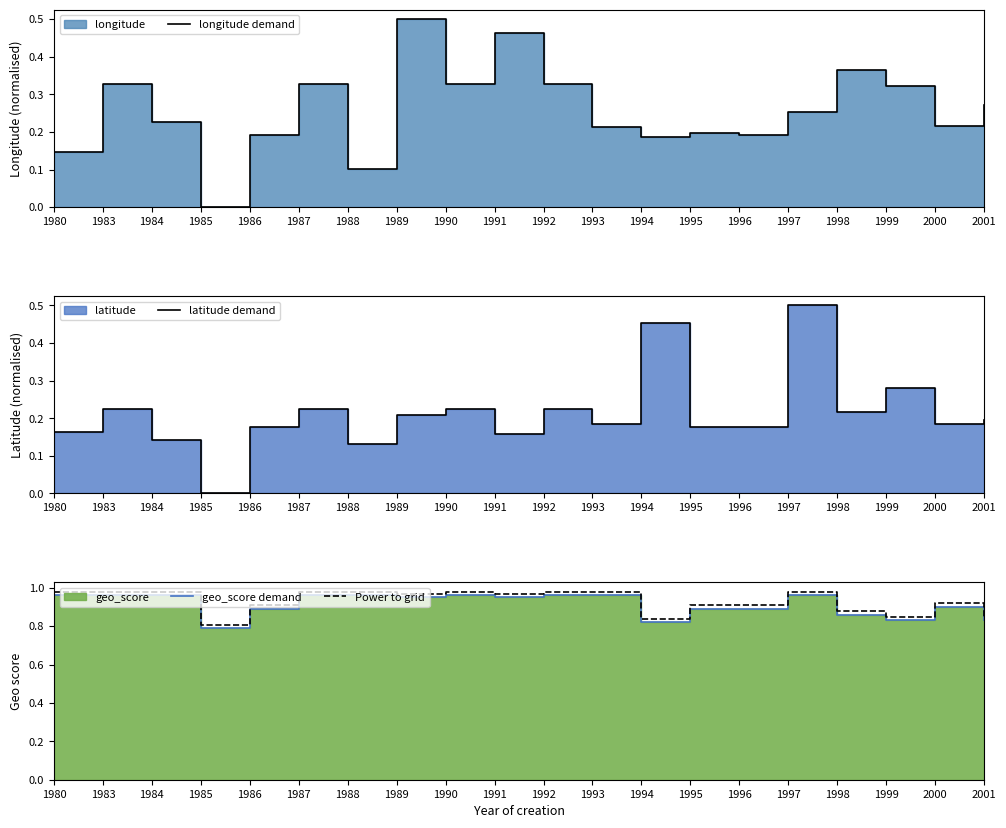

Which series changed the most between 1986 and 1989?

longitude demand